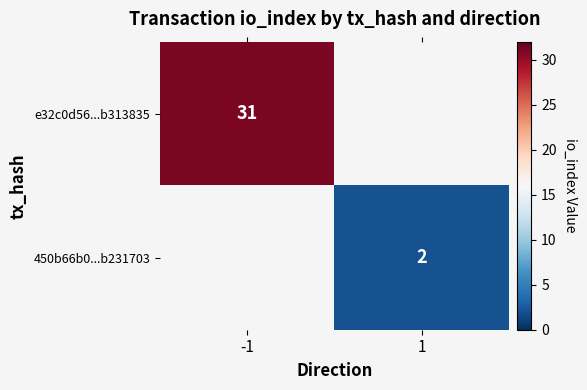

The e32c0d56...b313835 series shows 31 at -1. True or false?

True